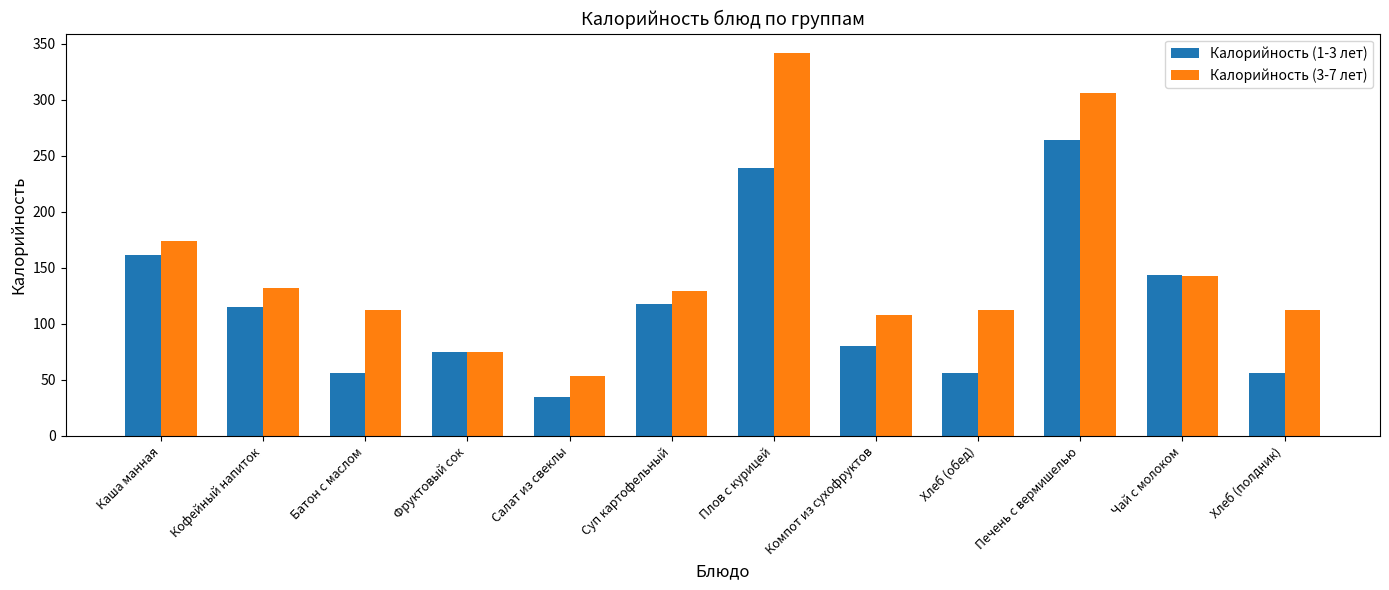

Rank the series at Салат из свеклы from highest to lowest value.

Калорийность (3-7 лет), Калорийность (1-3 лет)